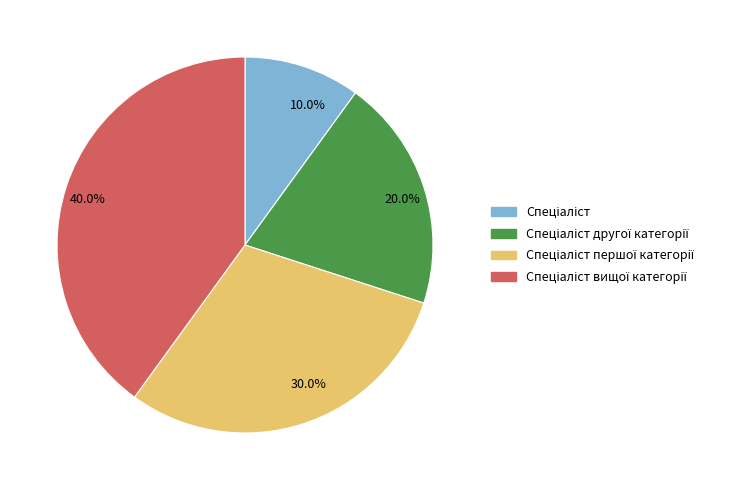

Count the number of slices in the pie.

4